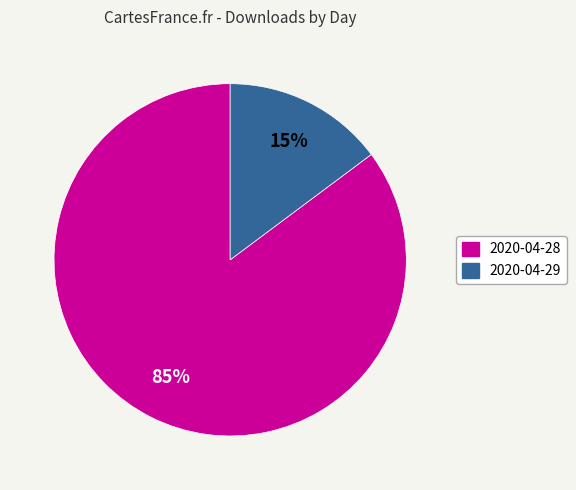

To the nearest percent, what is the difference between the largest and smallest slice percentages?

70%